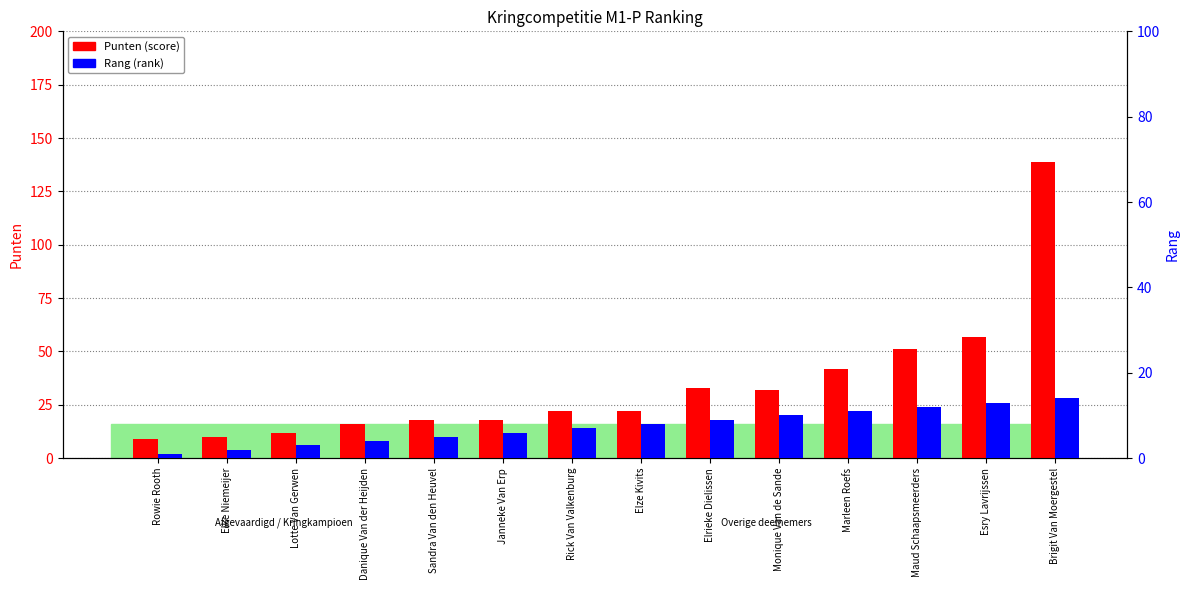

What position from the left is Elrieke Dielissen?

9